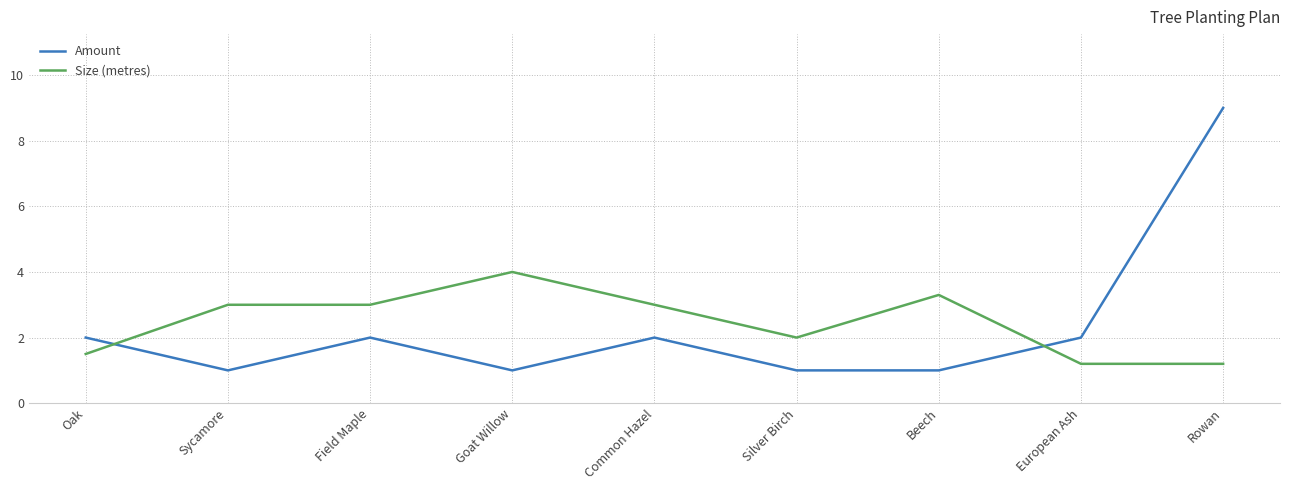

What is the highest value of the Amount series?

9.0